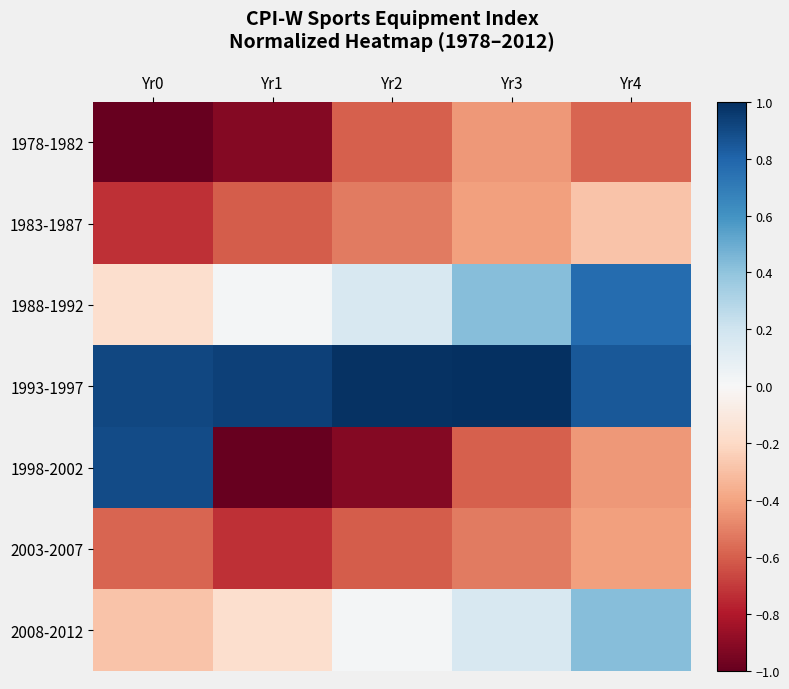

At Yr3, list the series in order from smallest to largest.

1998-2002, 2003-2007, 1978-1982, 1983-1987, 2008-2012, 1988-1992, 1993-1997